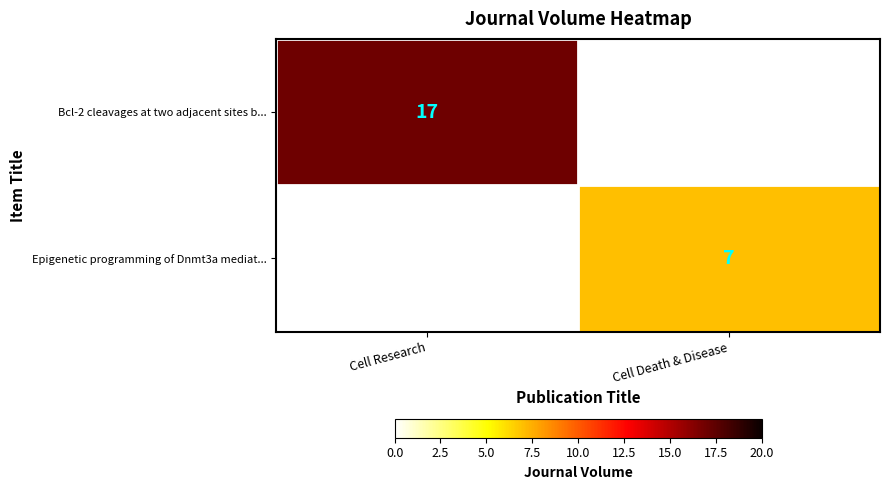

Is it true that Epigenetic programming of Dnmt3a mediat... equals 7 at Cell Death & Disease?

True